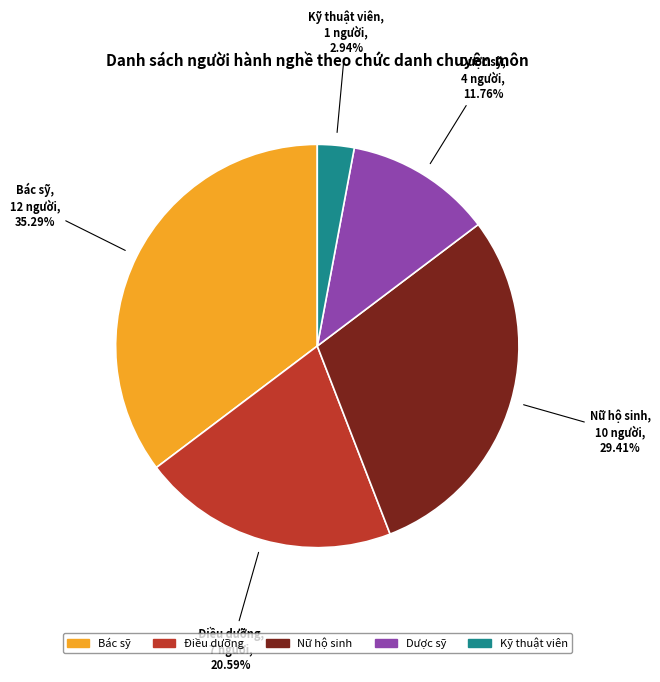

Which category has the biggest portion of the pie?

Bác sỹ